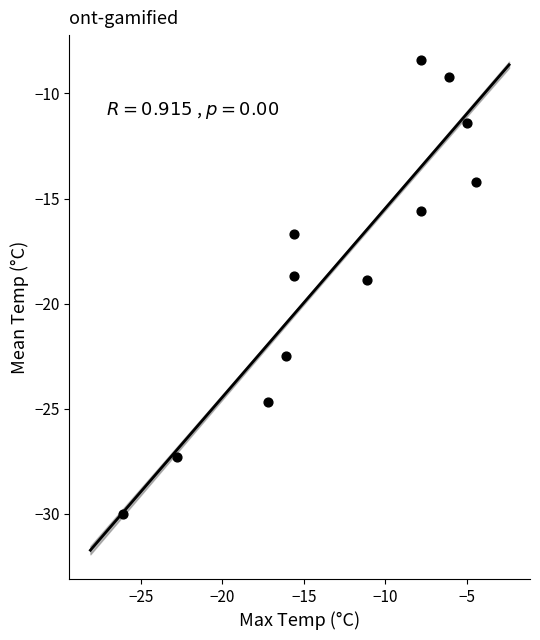

What is the average X value?

-13.0